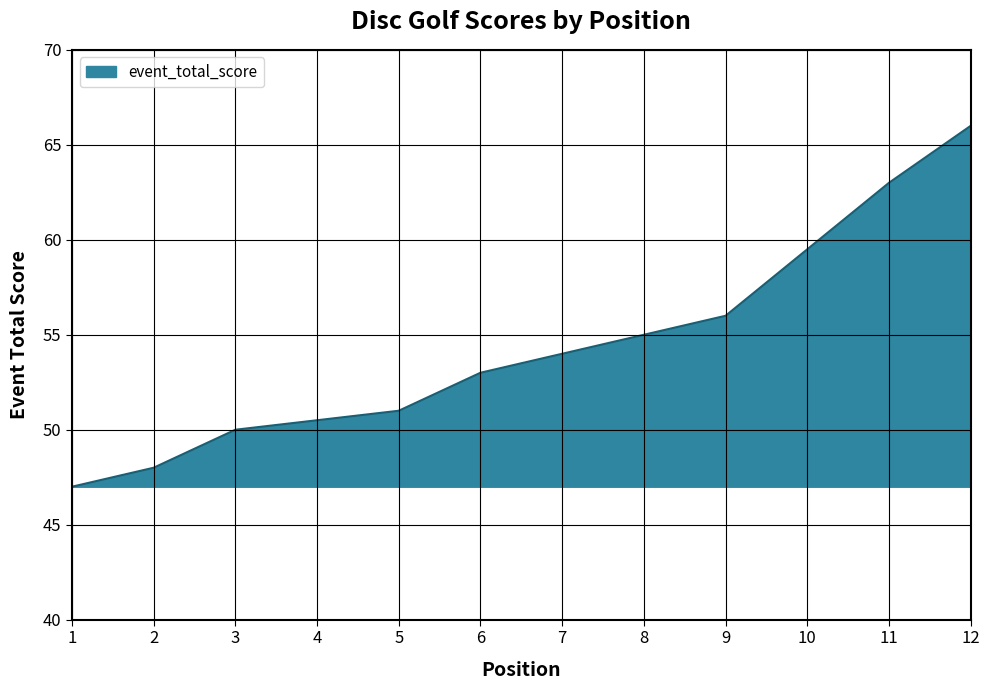

Which category has the highest value across all series?

12